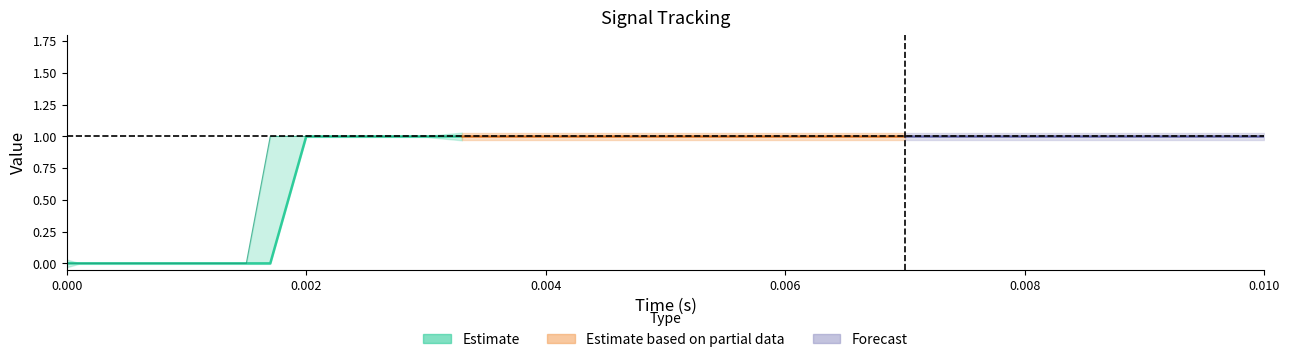

What is the average value of the reference series?

0.7